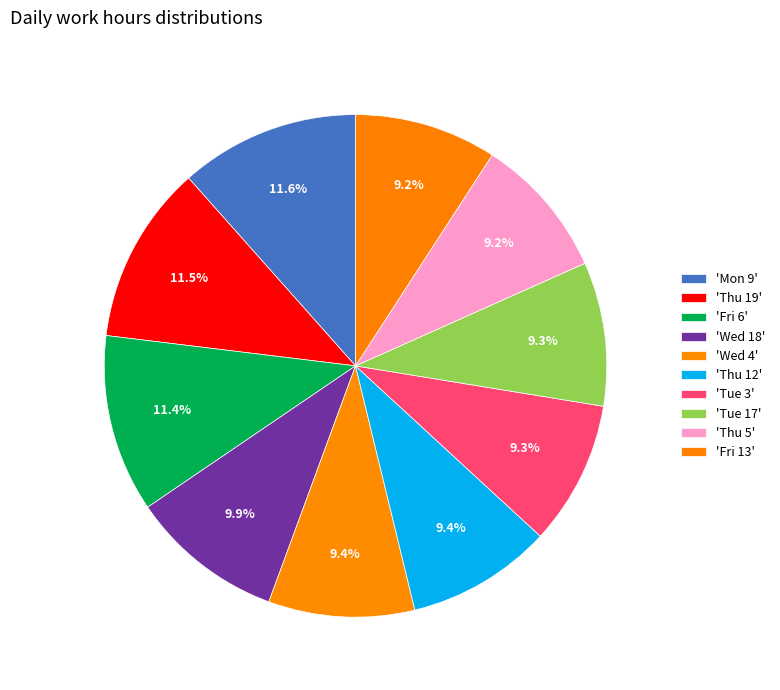

Count the number of slices in the pie.

10